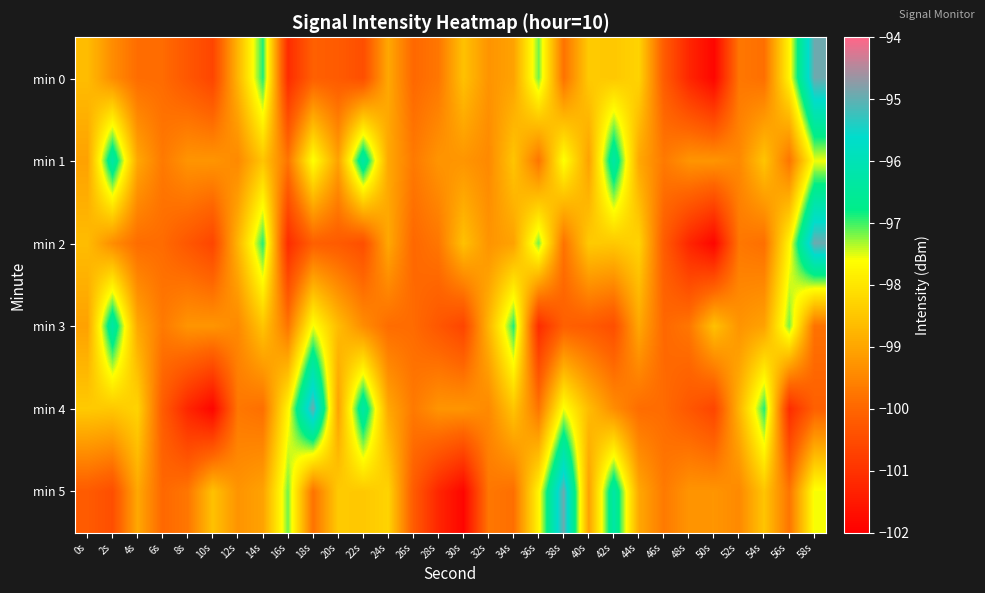

How many distinct data groups are displayed?

6